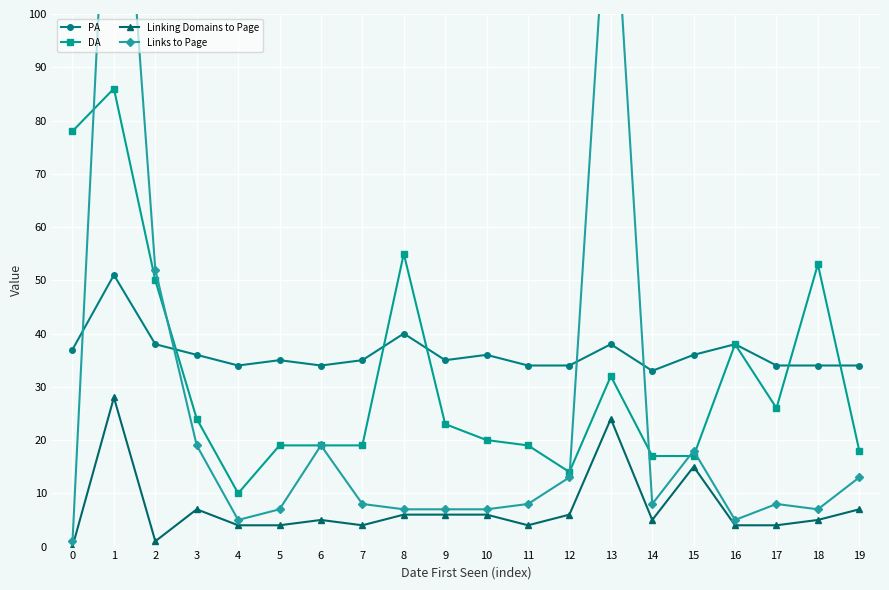

At which category is the sum across all series the highest?

1